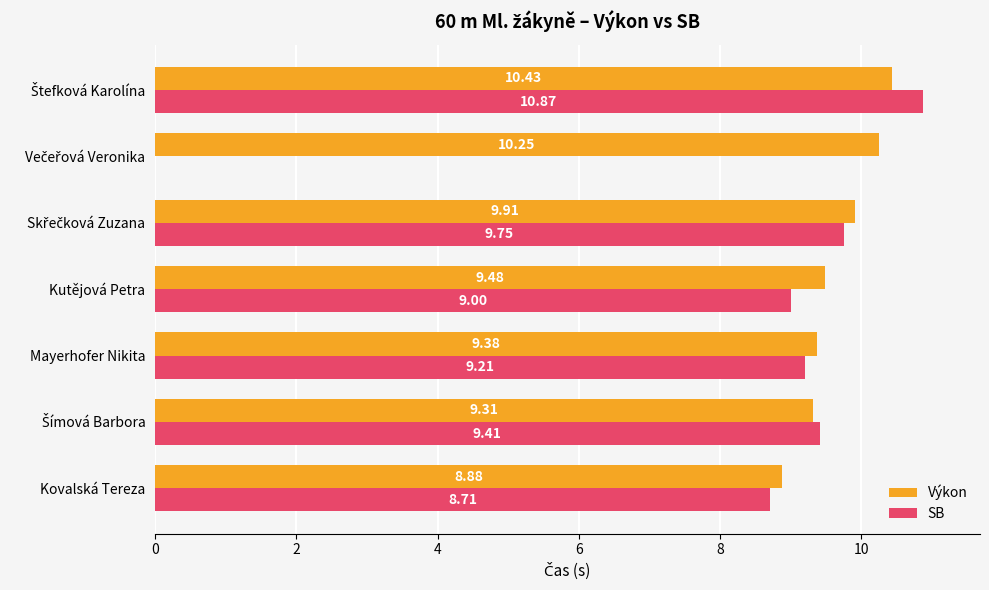

What is the average value of the Výkon series?

9.7